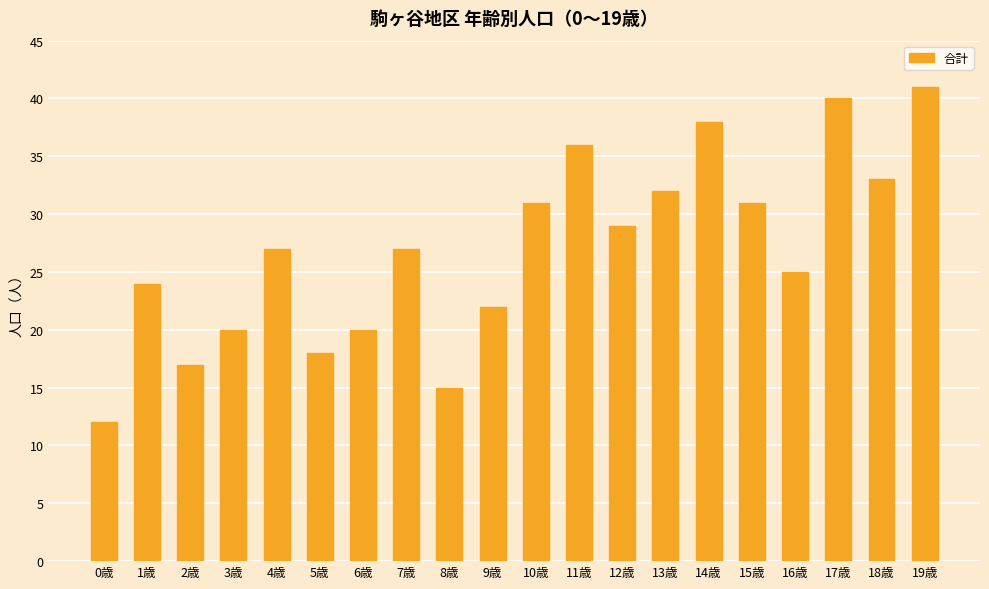

What is the sum of all values?

538